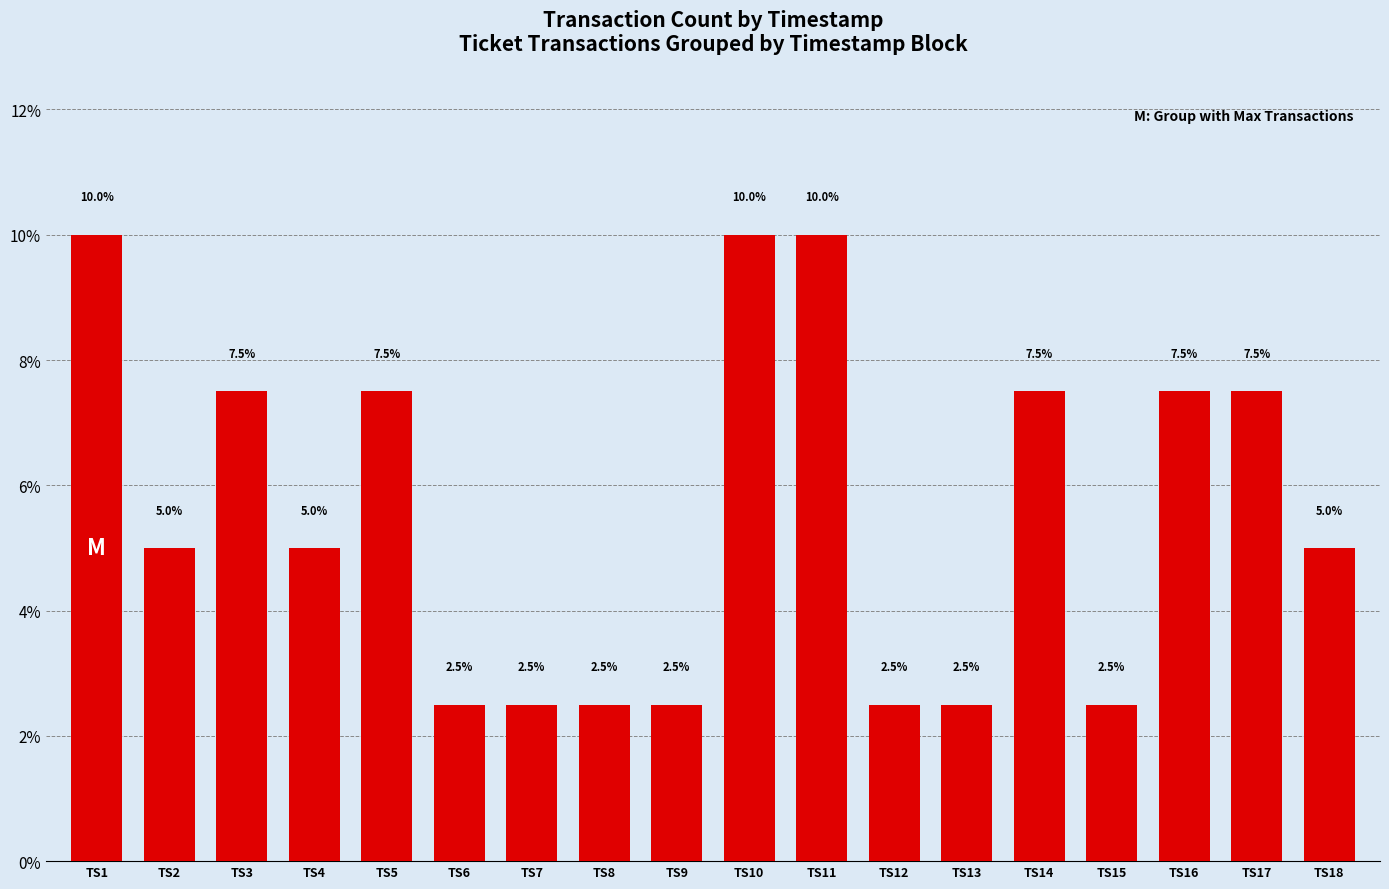

Does the chart contain any negative values?

No